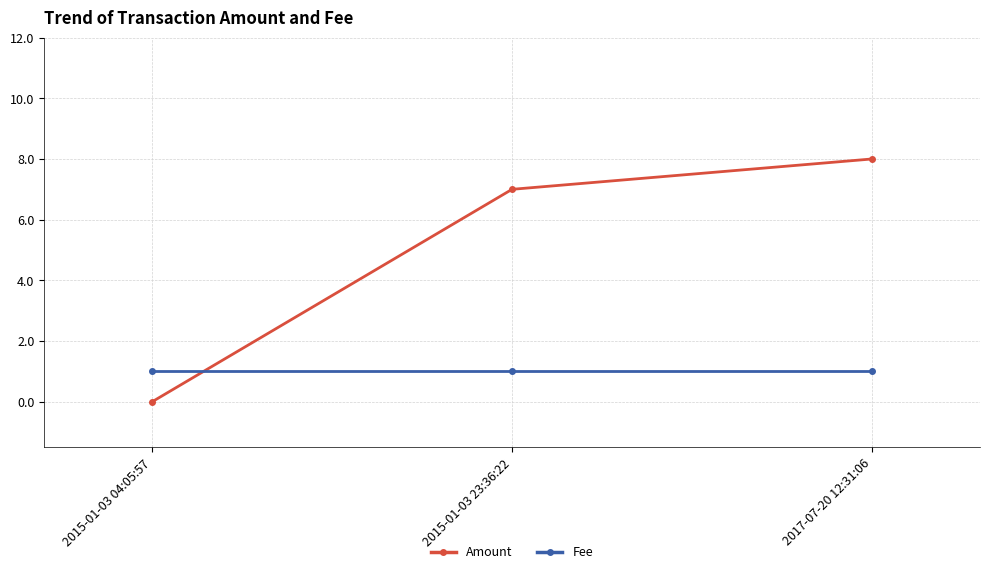

Which label corresponds to the smallest value in the chart?

2015-01-03 04:05:57